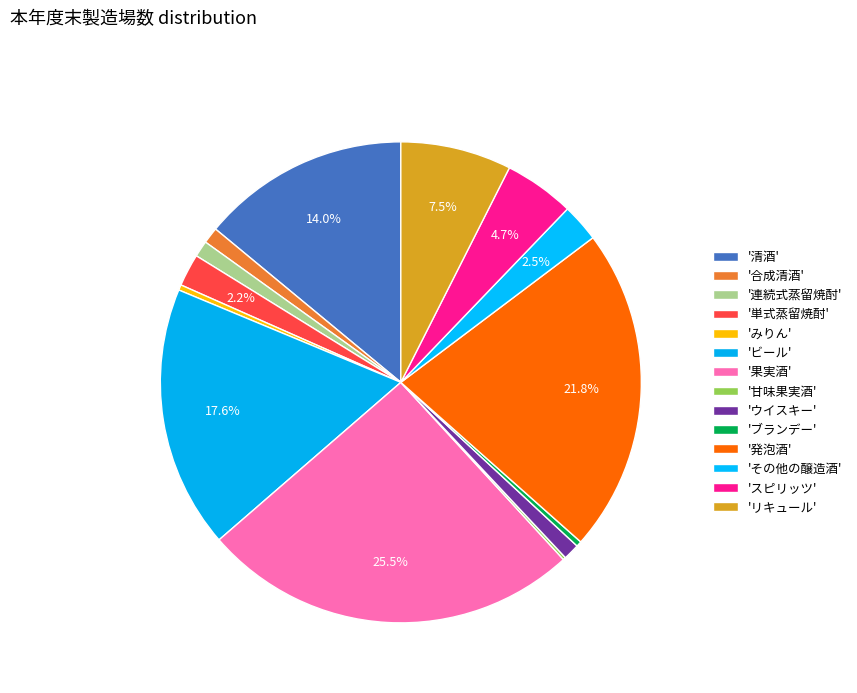

To the nearest percent, what is the difference between the largest and smallest slice percentages?

25%